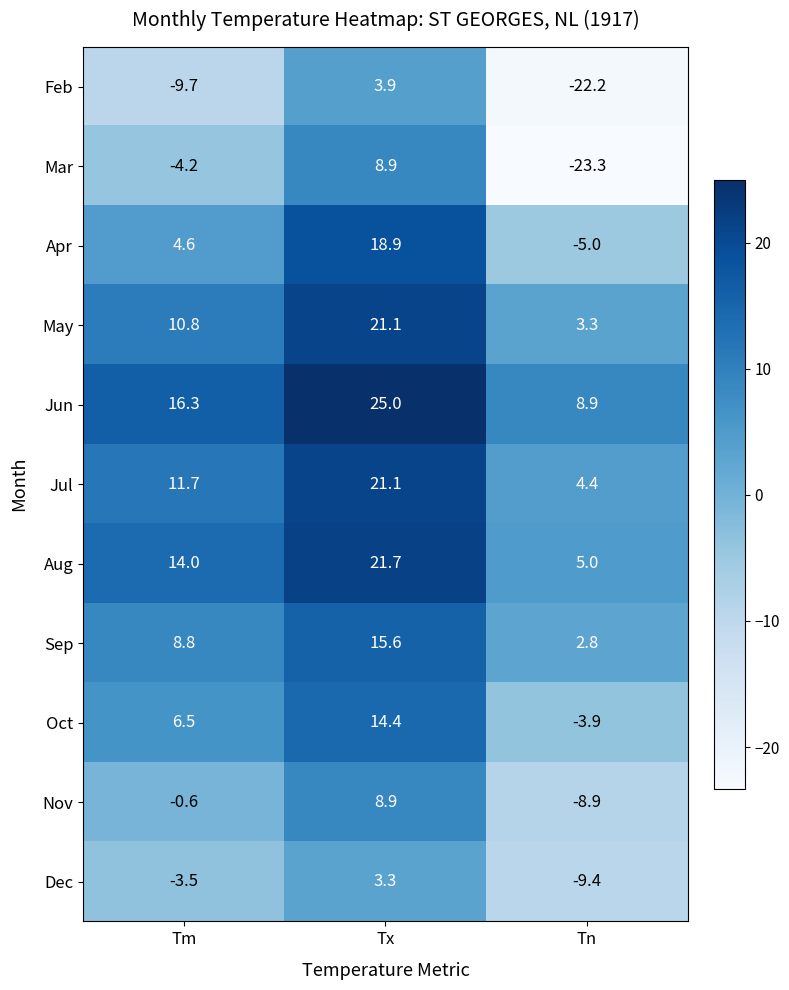

Is it true that Mar equals 2.8 at Tx?

False